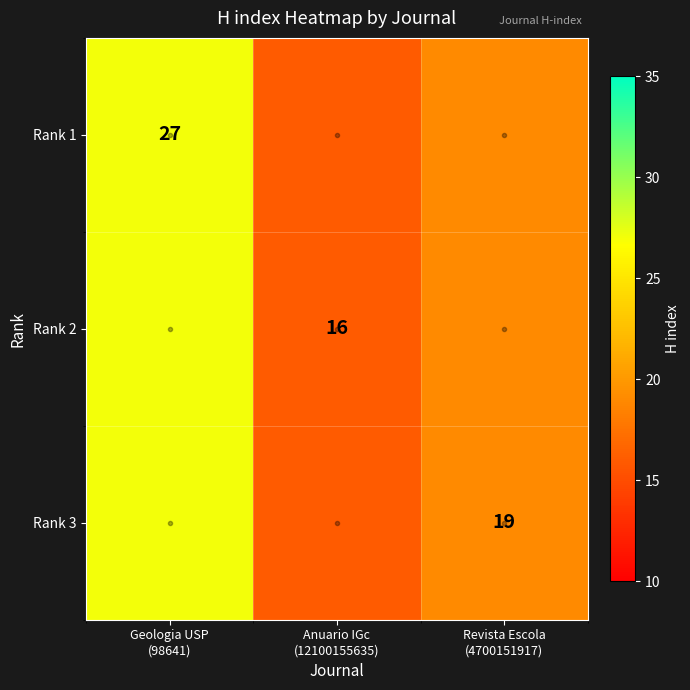

What is the difference between the Rank 1 values at Anuario IGc (12100155635) and Geologia USP (98641)?

11